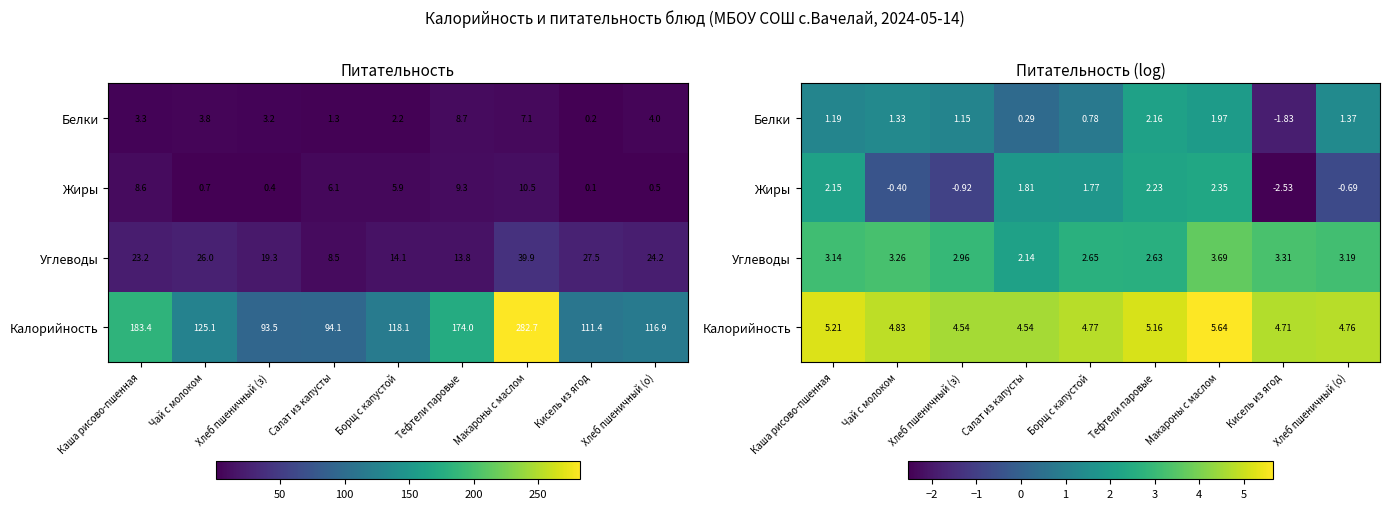

What is the average value of the Углеводы series?

3.0